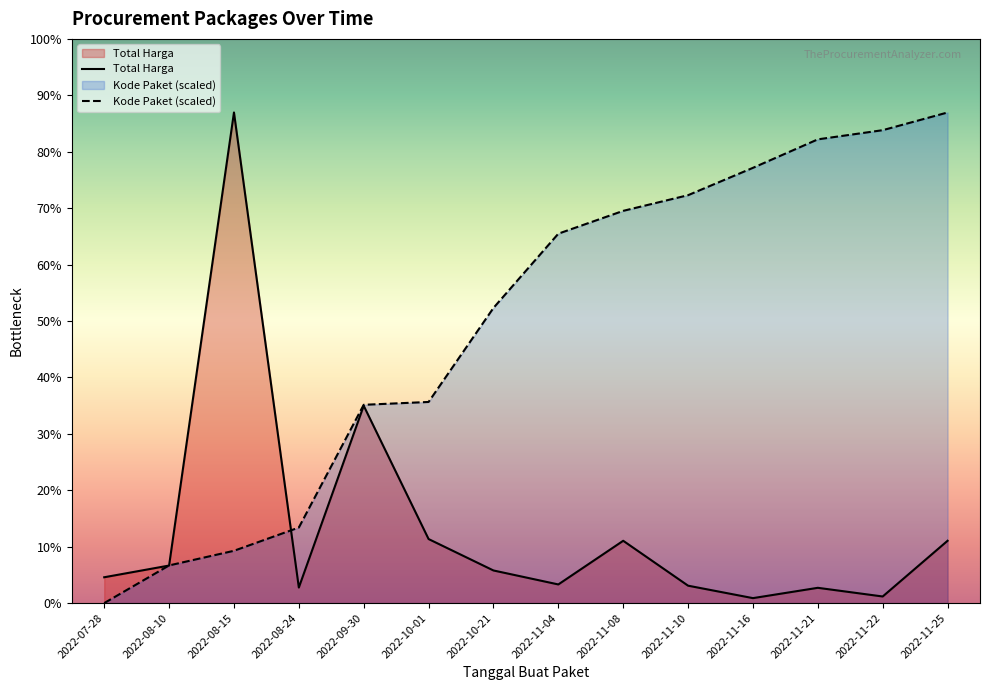

Where is Total Harga nearest to the value 191450000?

2022-09-30